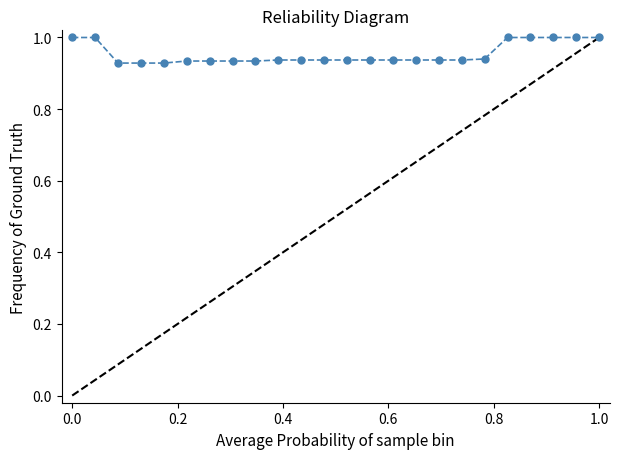

What is the average value?

1.0